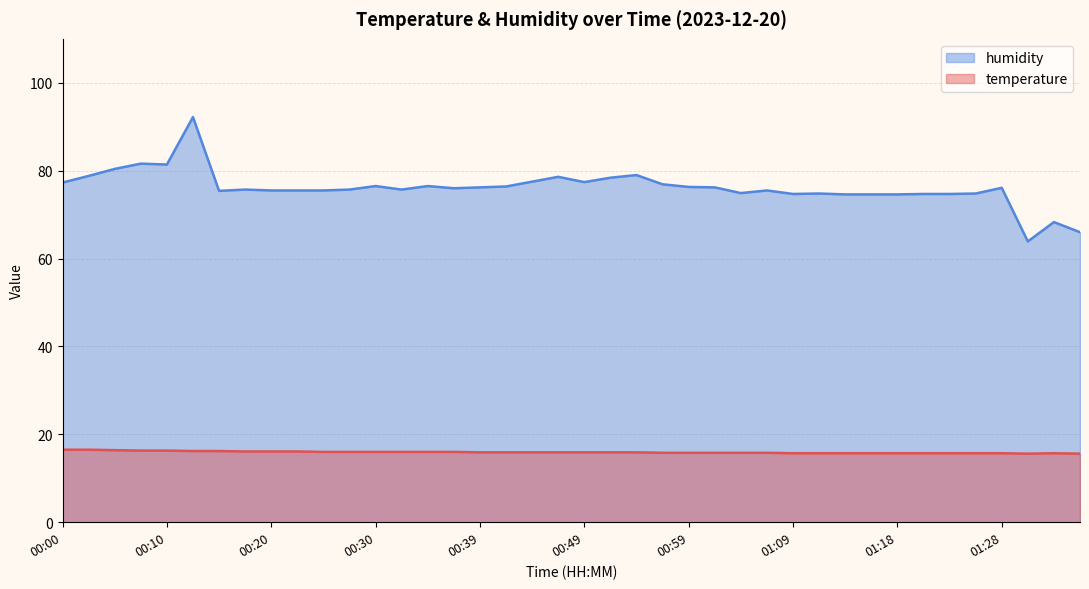

True or false: temperature has a value of 9.5 at 01:23.

False